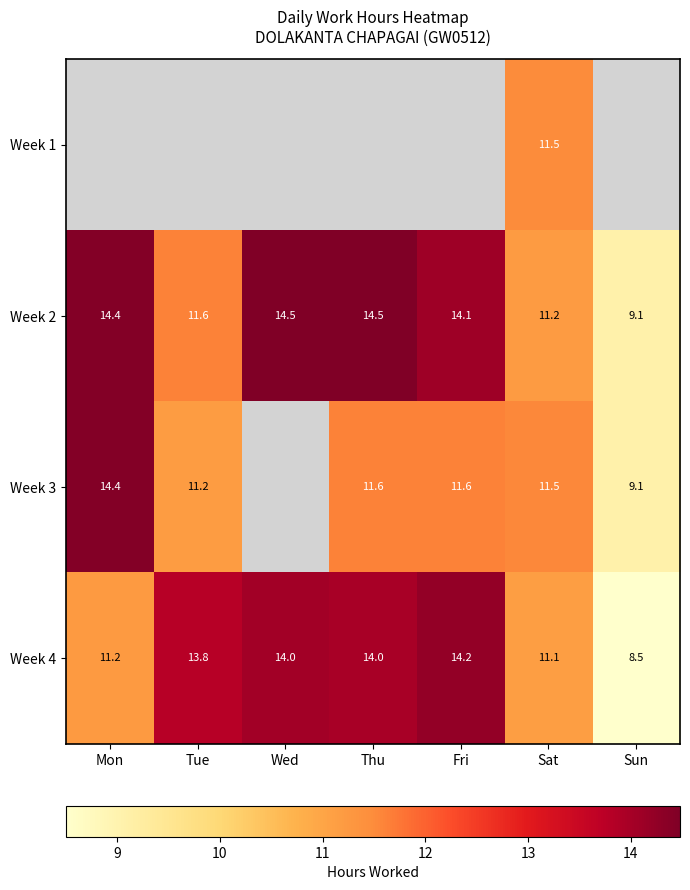

What is the sum of all Week 2 values?

89.4